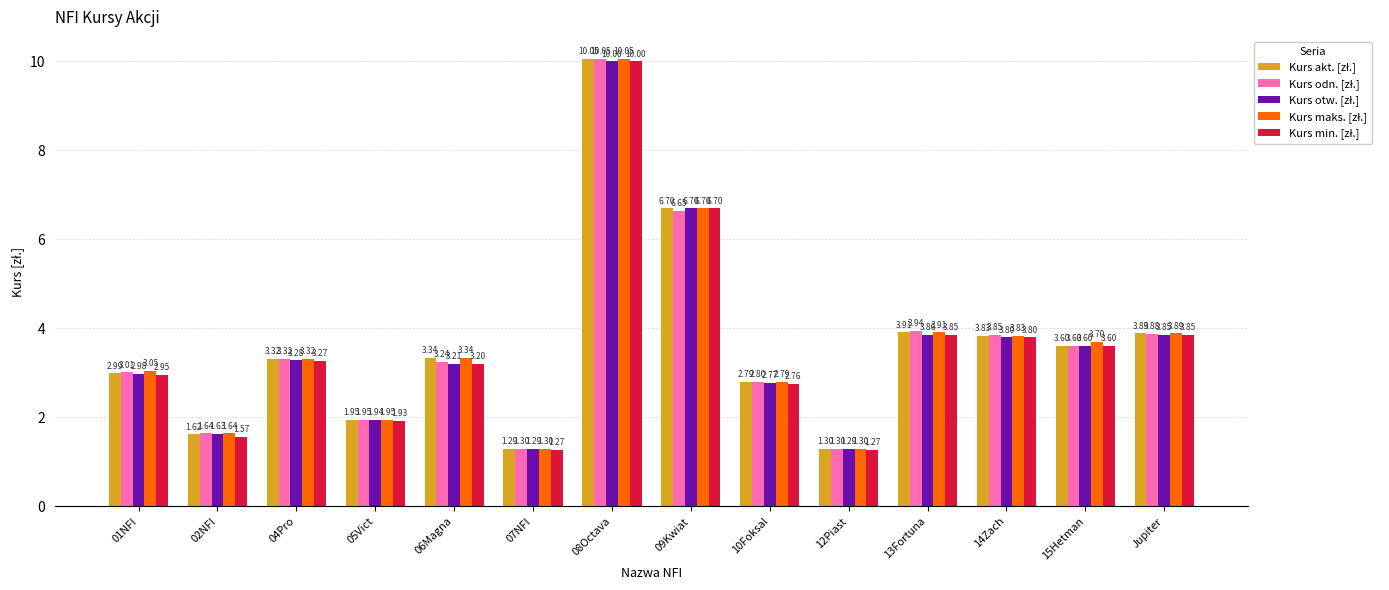

What is the total value across all series at 06Magna?

16.3